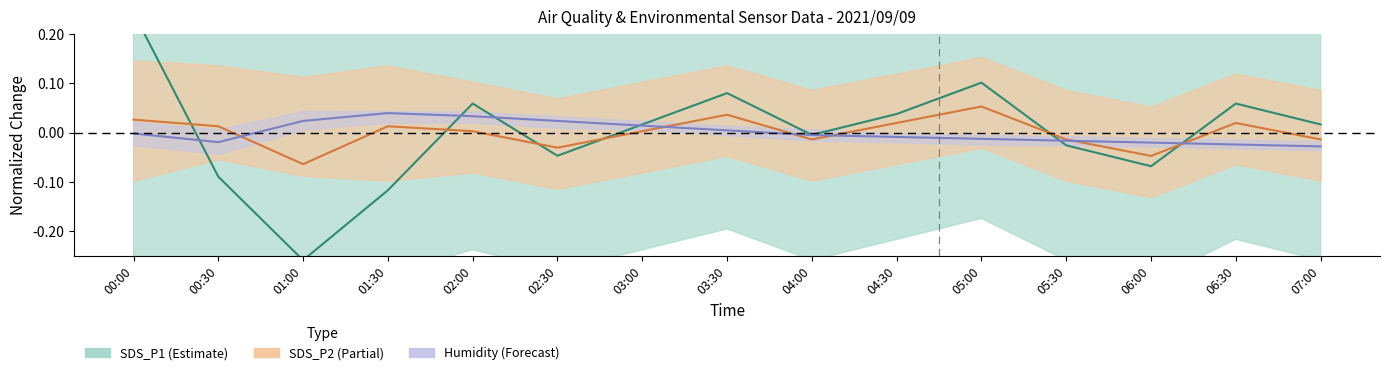

Which series has the largest total across all categories?

SDS_P1